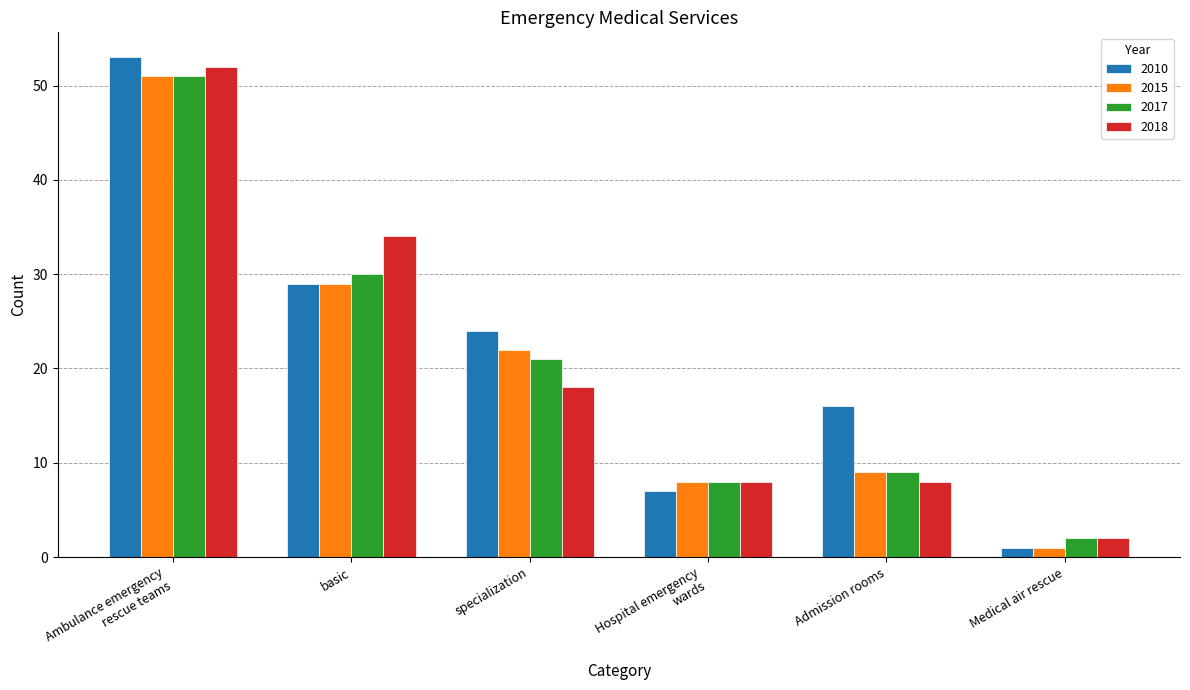

At which label does 2015 reach its peak?

Ambulance emergency
rescue teams